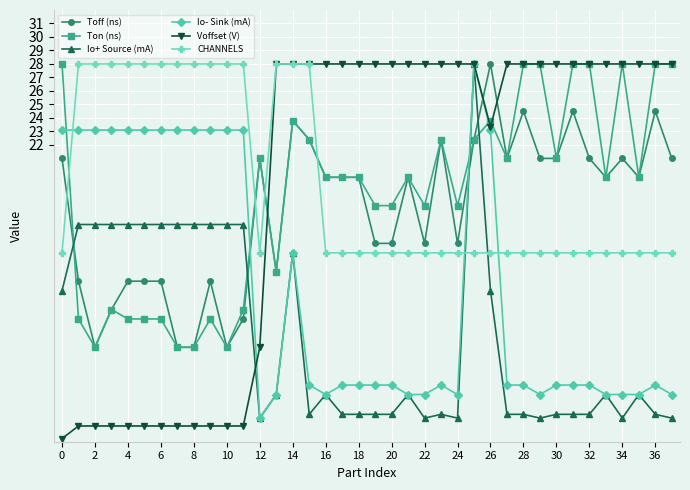

What is the maximum value for Voffset (V)?

28.0